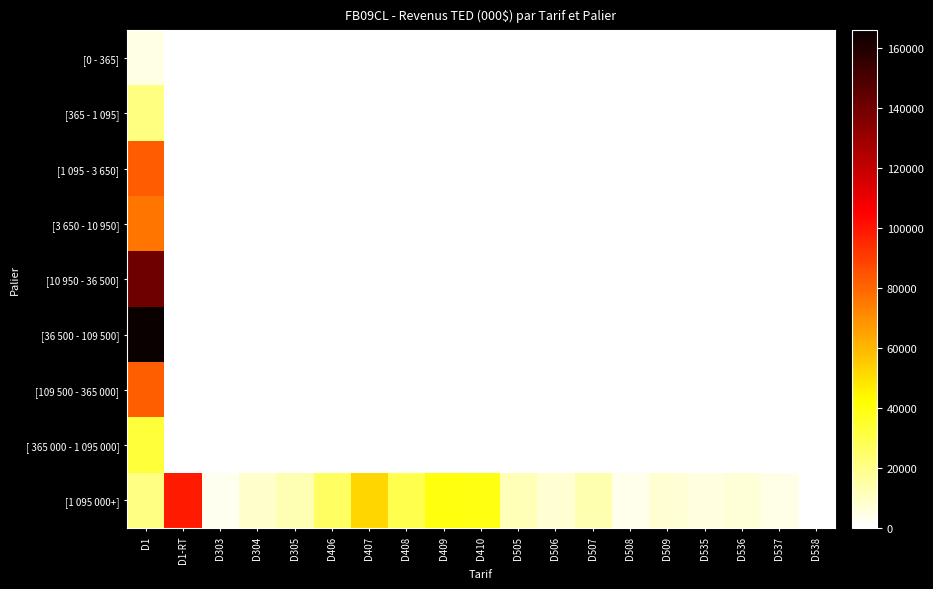

What is the spread (max minus min) of values at D409?

40118.4